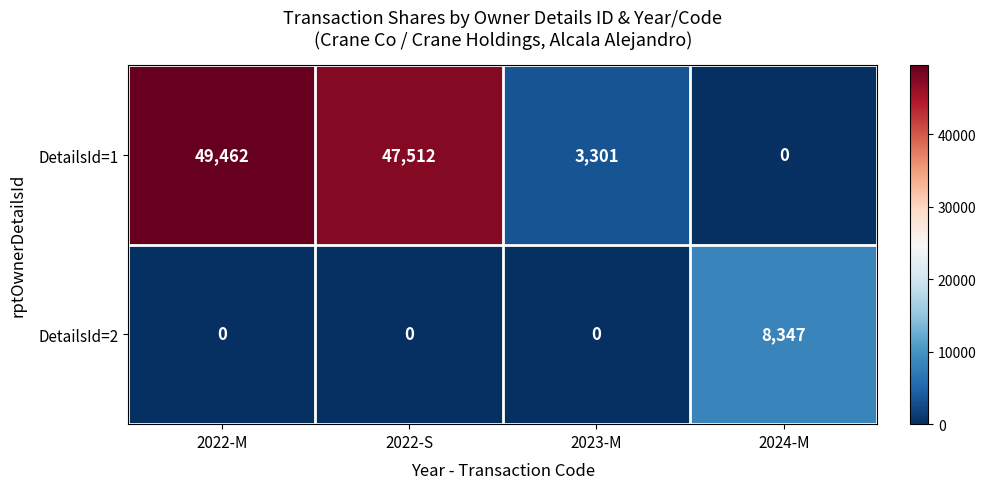

How many series are shown in this chart?

2